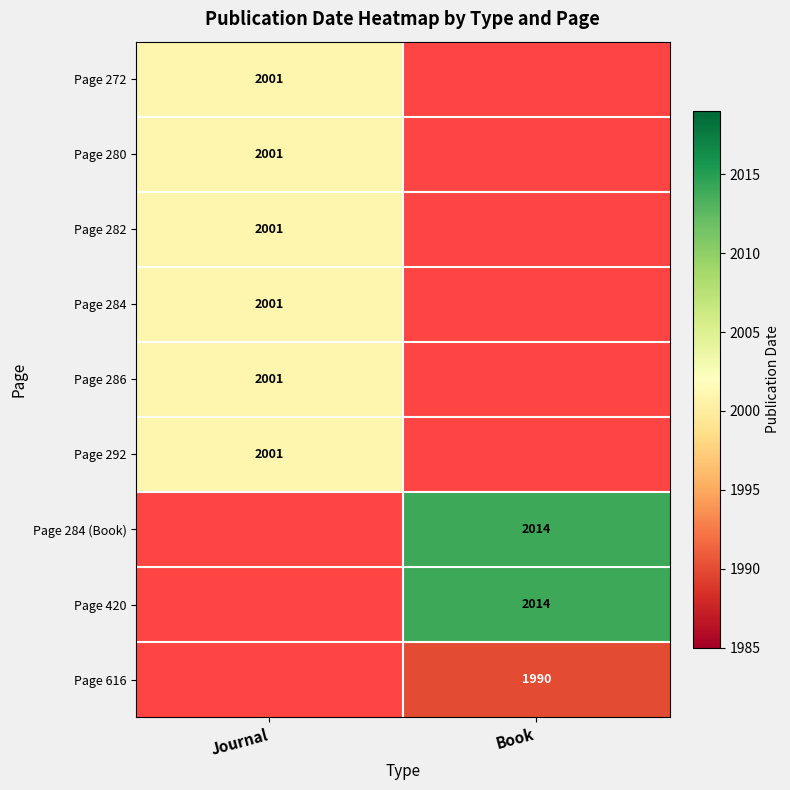

Is it true that Page 282 equals 3107 at Journal?

False